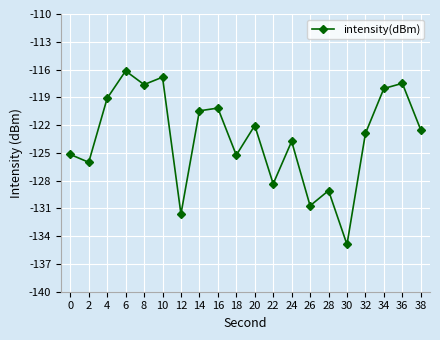

The chart shows a value of -55.1 at 8. True or false?

False